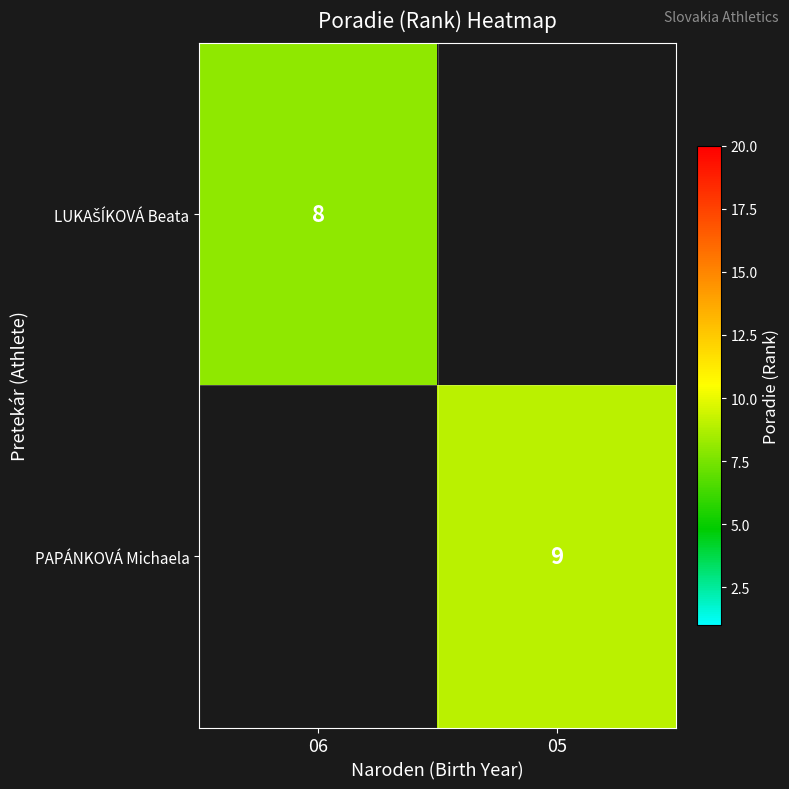

The PAPÁNKOVÁ Michaela series shows 9 at 05. True or false?

True